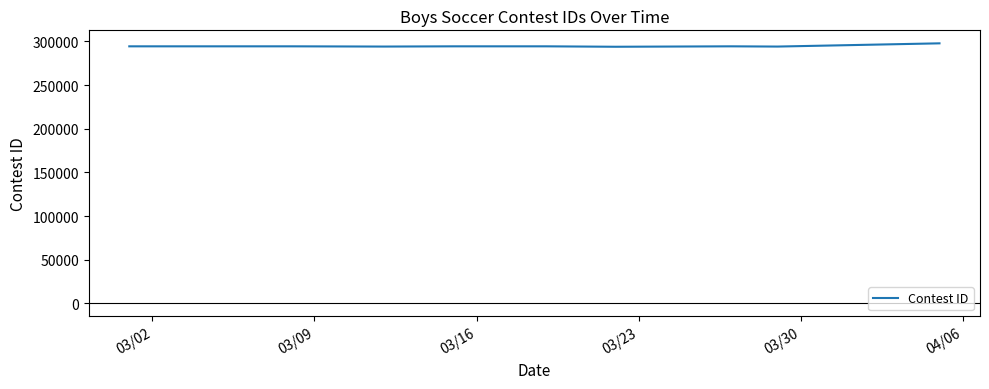

What is the maximum value shown in the chart?

297803